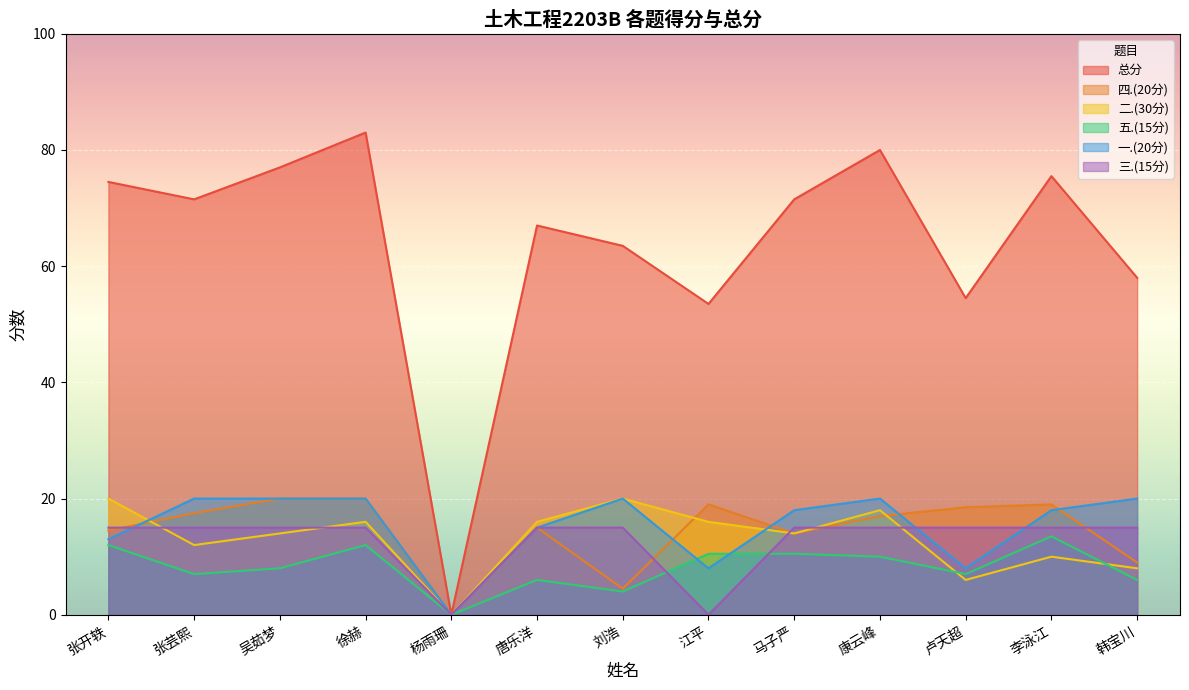

List the series in order of their peak value, lowest first.

五.(15分), 三.(15分), 四.(20分), 二.(30分), 一.(20分), 总分